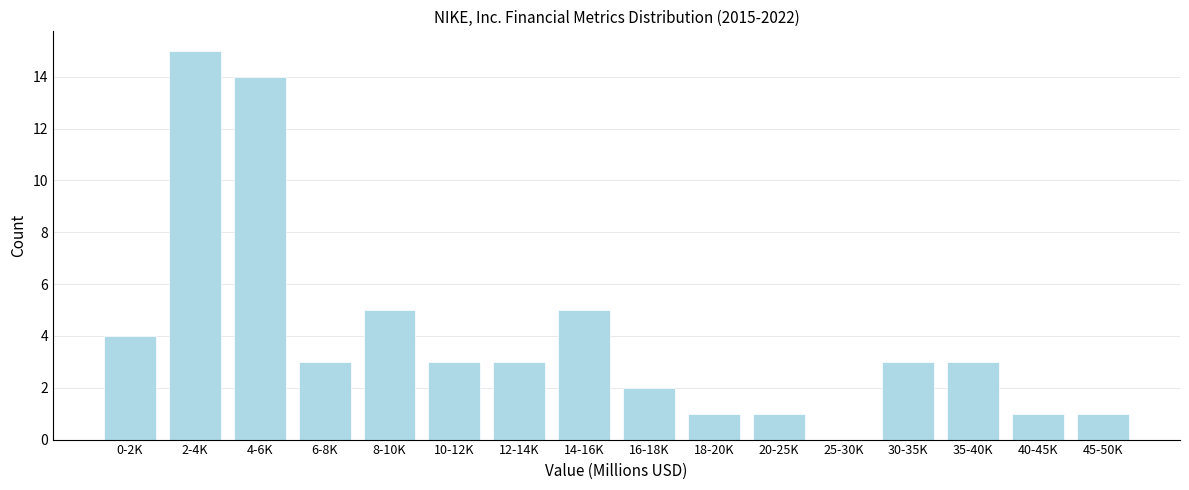

Reading left to right, list all the values displayed in this chart.

0-2K=4	2-4K=15	4-6K=14	6-8K=3	8-10K=5	10-12K=3	12-14K=3	14-16K=5	16-18K=2	18-20K=1	20-25K=1	25-30K=0	30-35K=3	35-40K=3	40-45K=1	45-50K=1